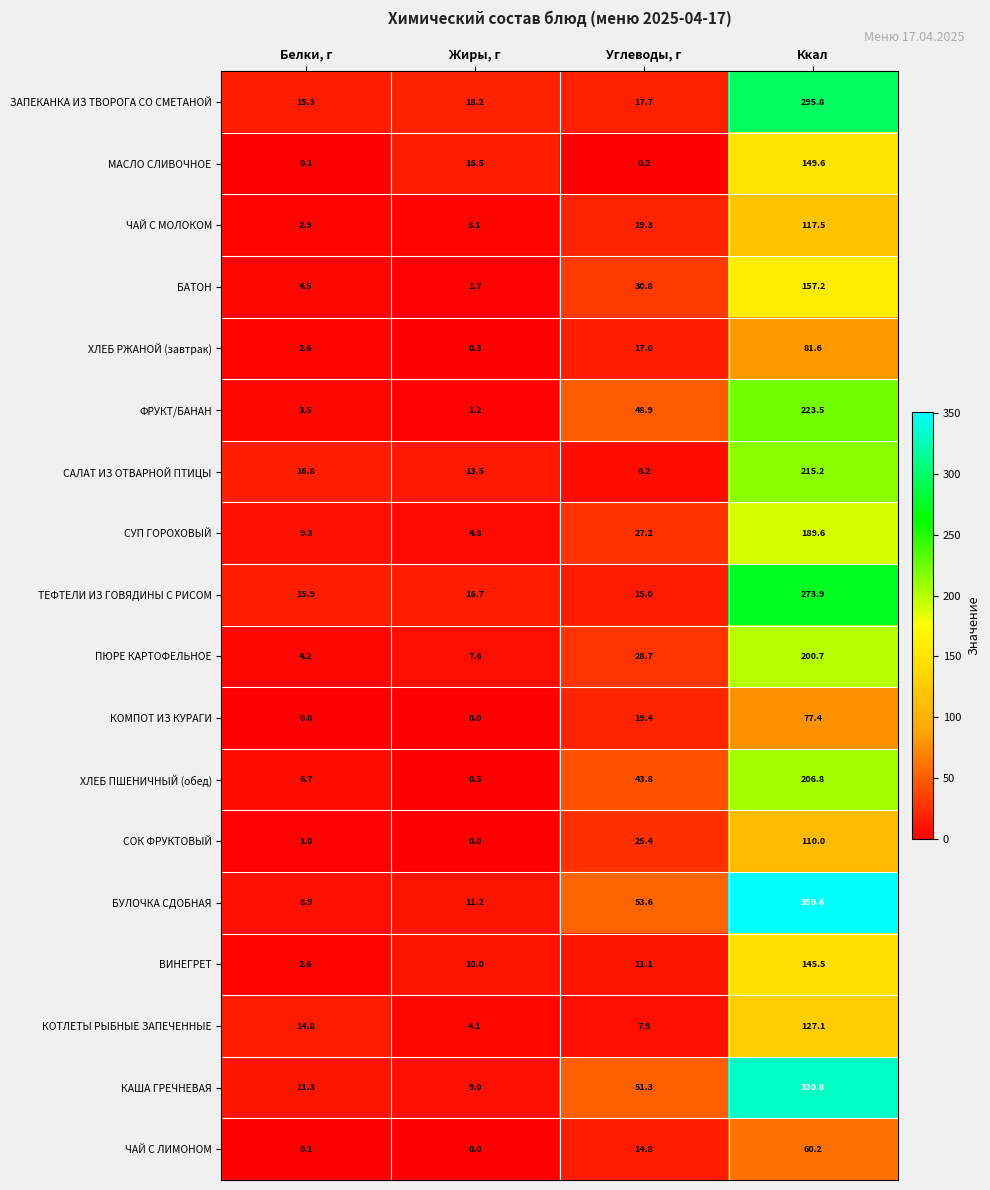

What is the highest value of the САЛАТ ИЗ ОТВАРНОЙ ПТИЦЫ series?

215.2